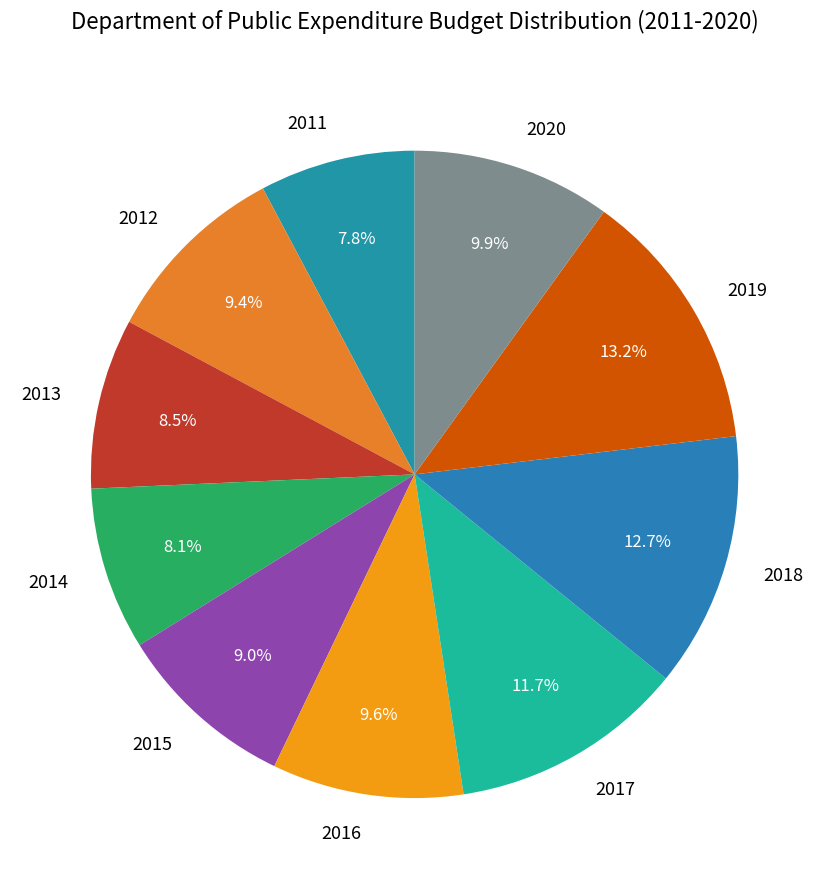

What is the ratio of the value at 2014 to the value at 2011?

1.0